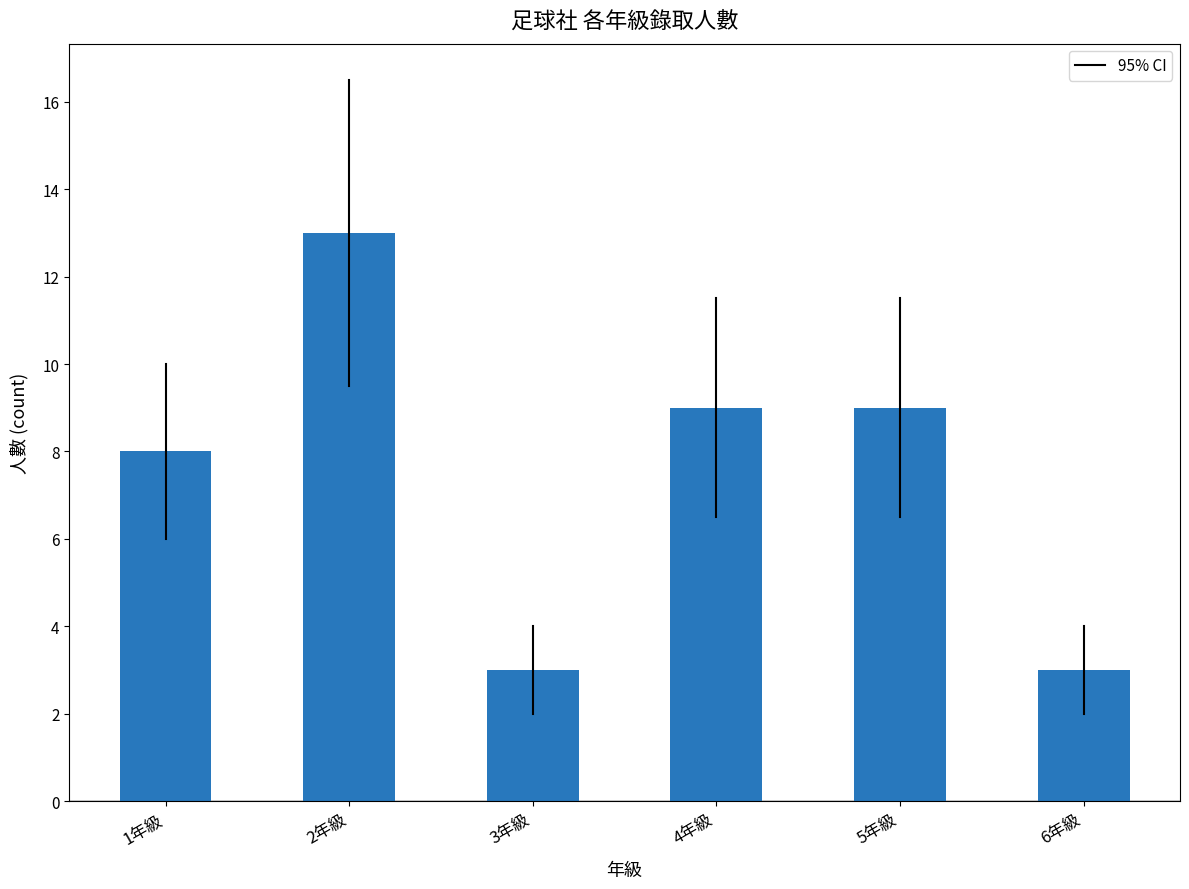

How many values are below 9?

3